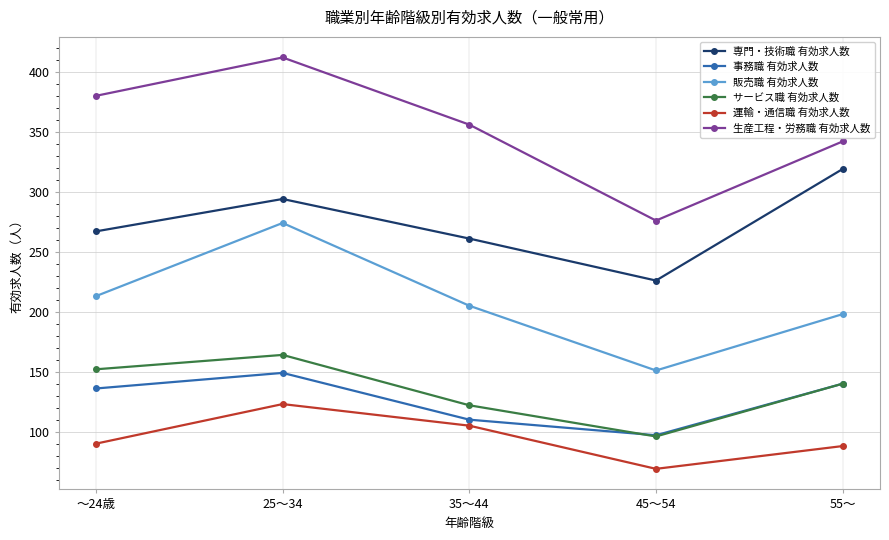

What is the difference between the highest and lowest values at ～24歳?

290